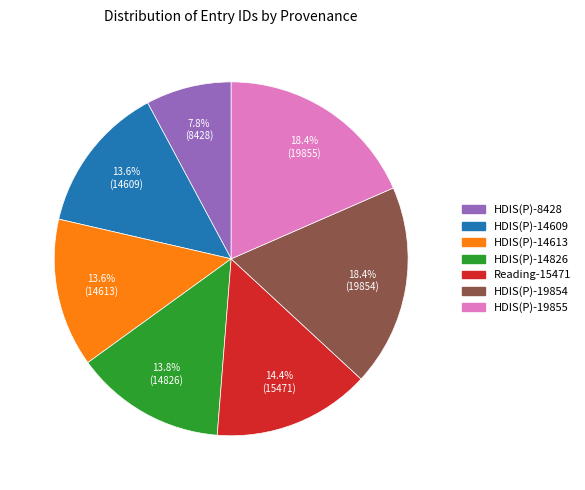

Which has a higher value, HDIS(P)-14613 or HDIS(P)-8428?

HDIS(P)-14613